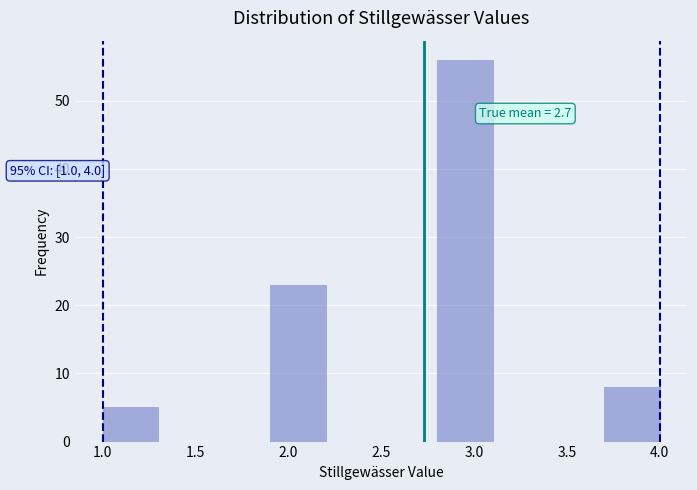

Over which range of the x-axis is the bar tallest?

2.8 to 3.1